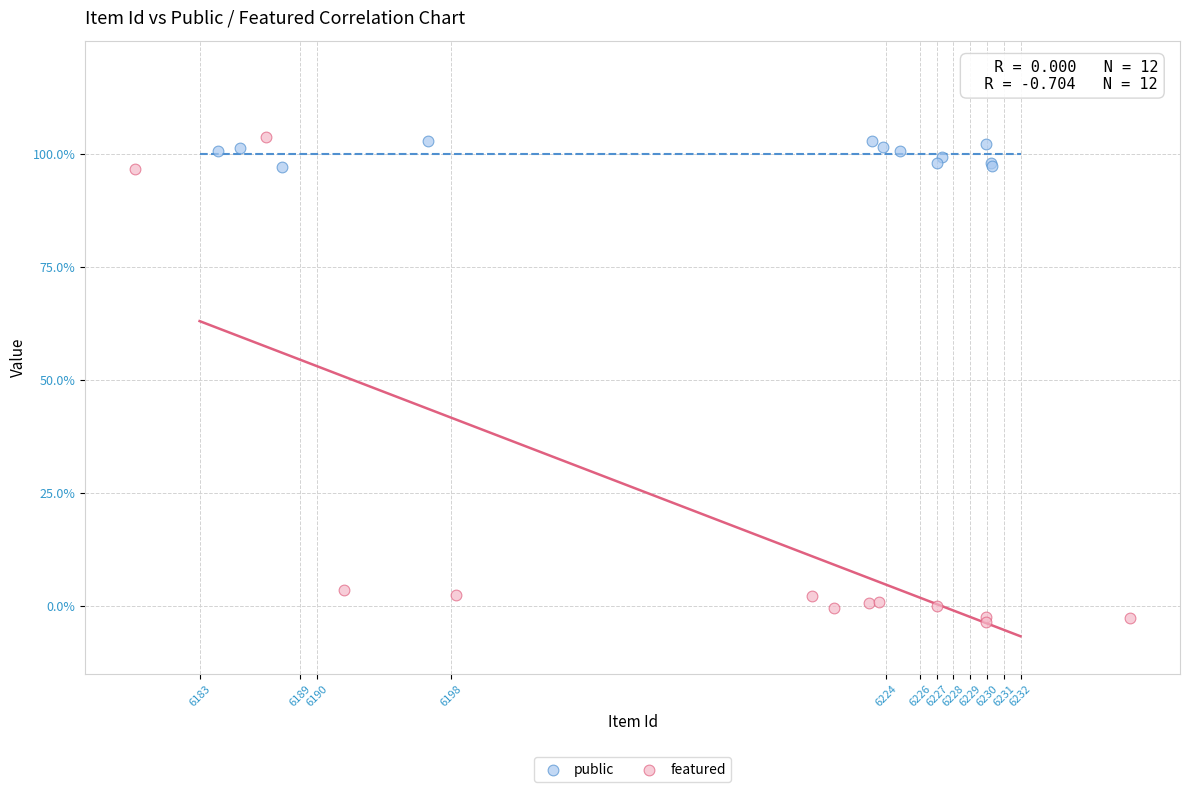

What are all the series names shown in the legend?

public, featured